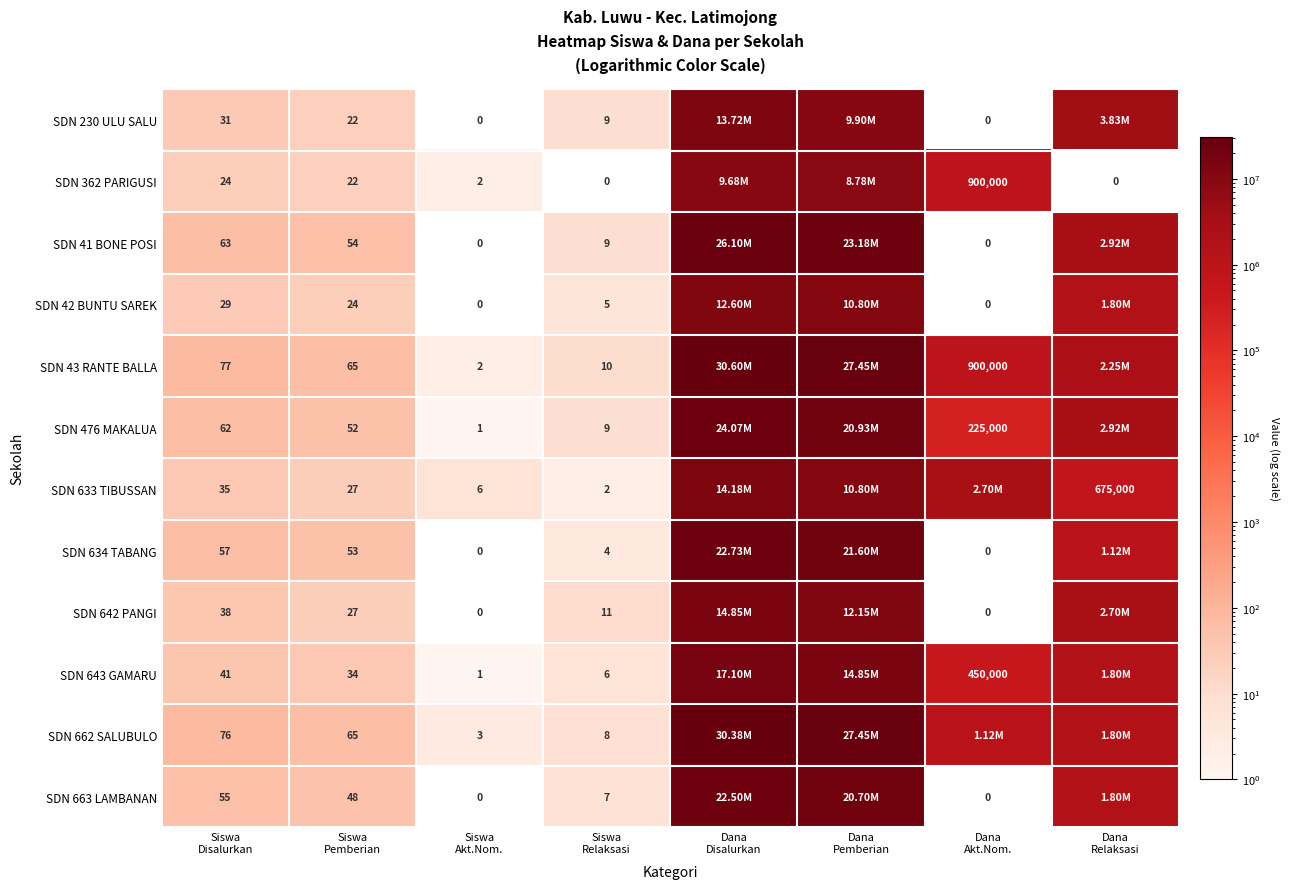

Which series has the largest range (max minus min)?

SDN 43 RANTE BALLA